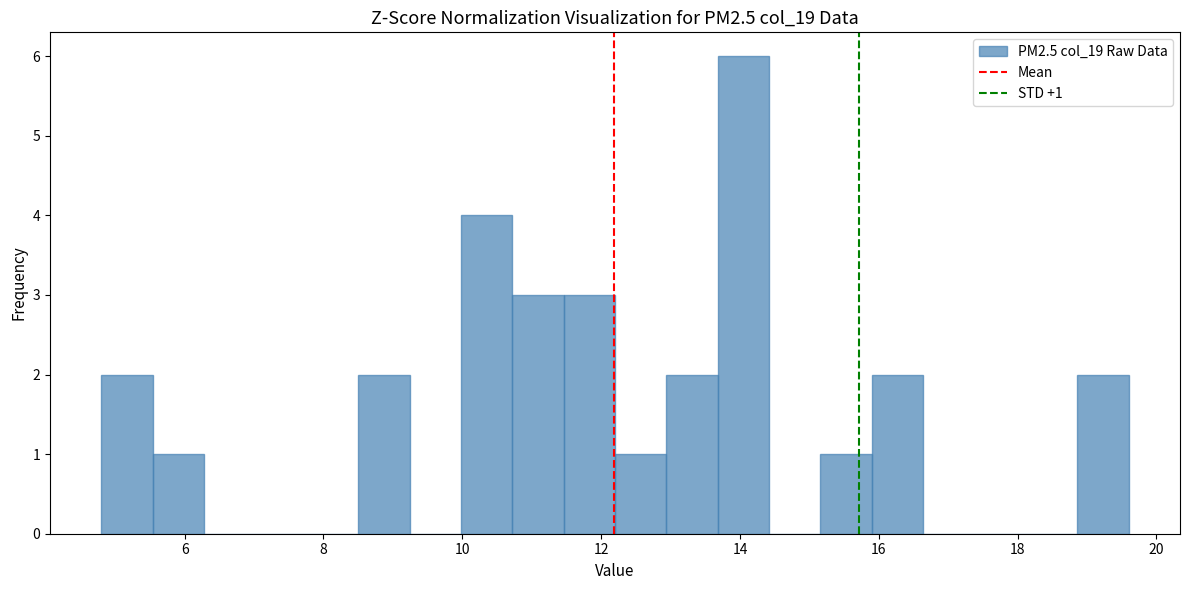

Around what value on the x-axis is the tallest bar? Give the approximate position of its centre, as read against the axis.

14.0